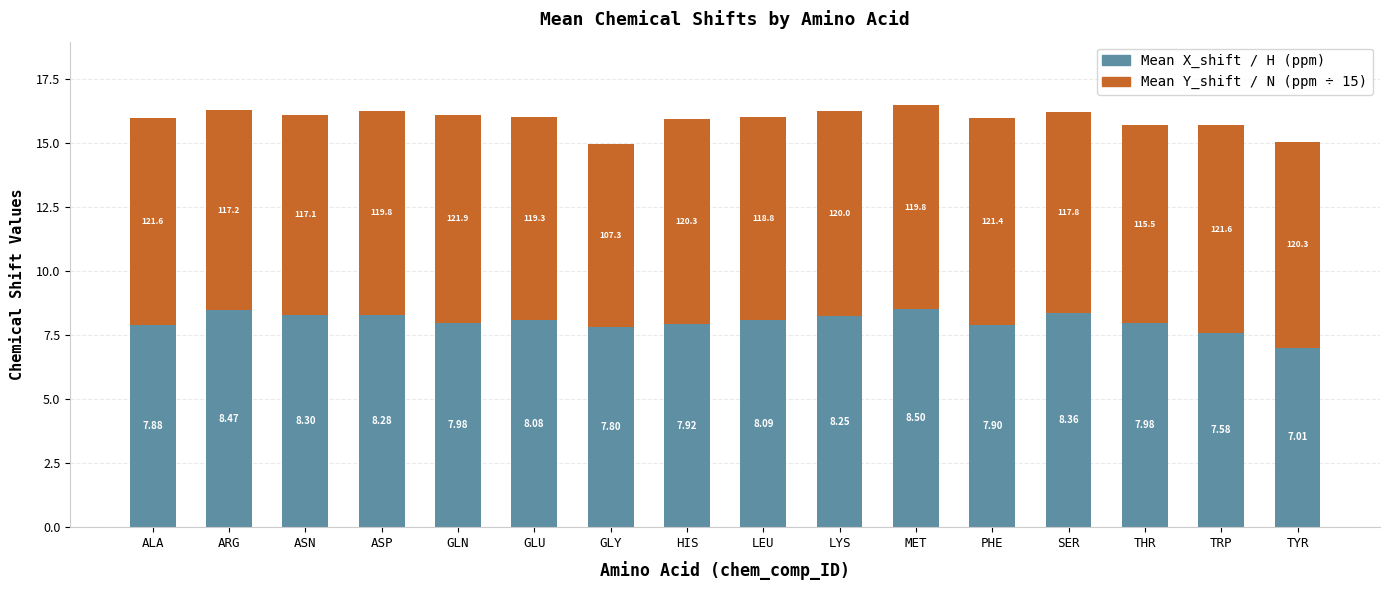

What is the total value across all series at PHE?

16.0